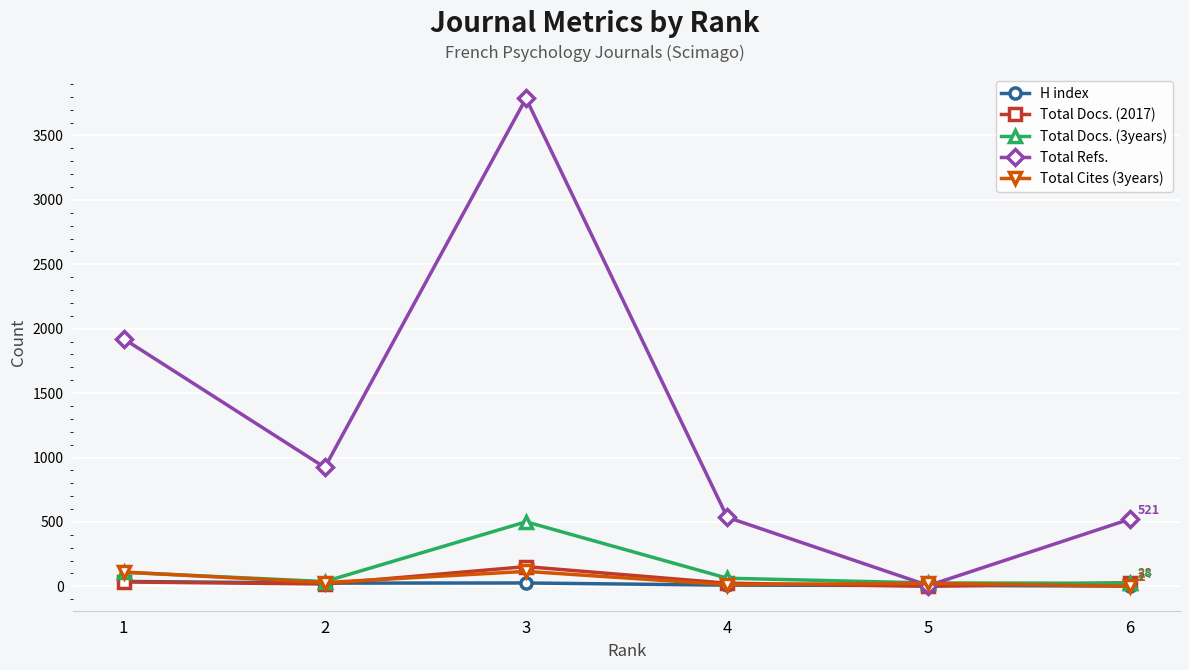

At which category is the sum across all series the highest?

3